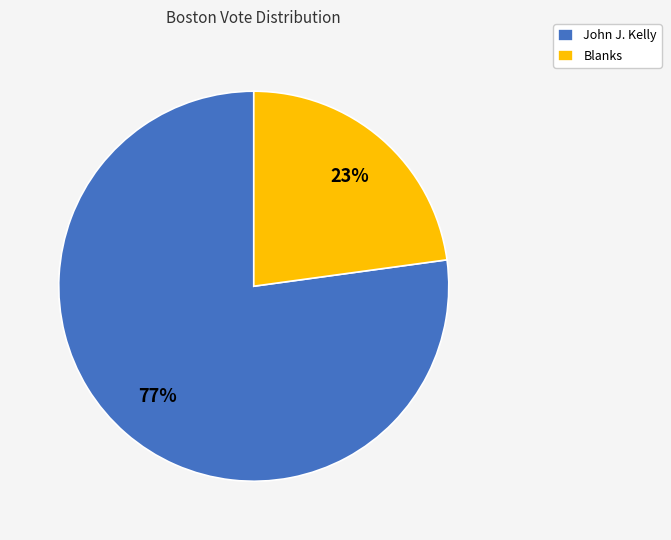

Which slice represents more than half of the pie?

John J. Kelly